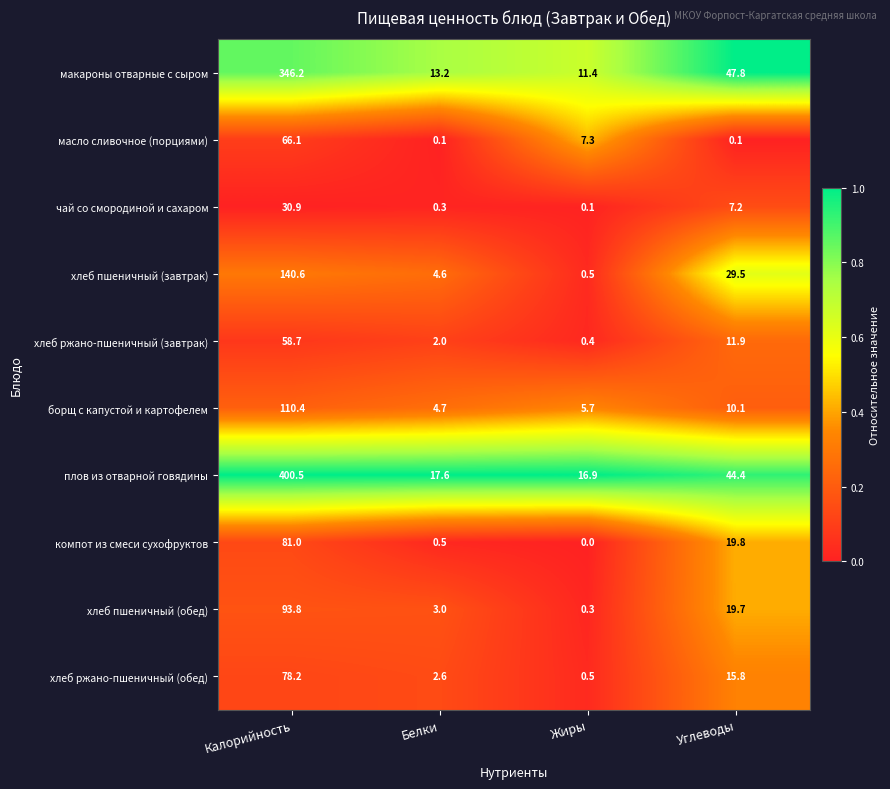

Which category has the lowest value in the хлеб пшеничный (обед) series?

Жиры